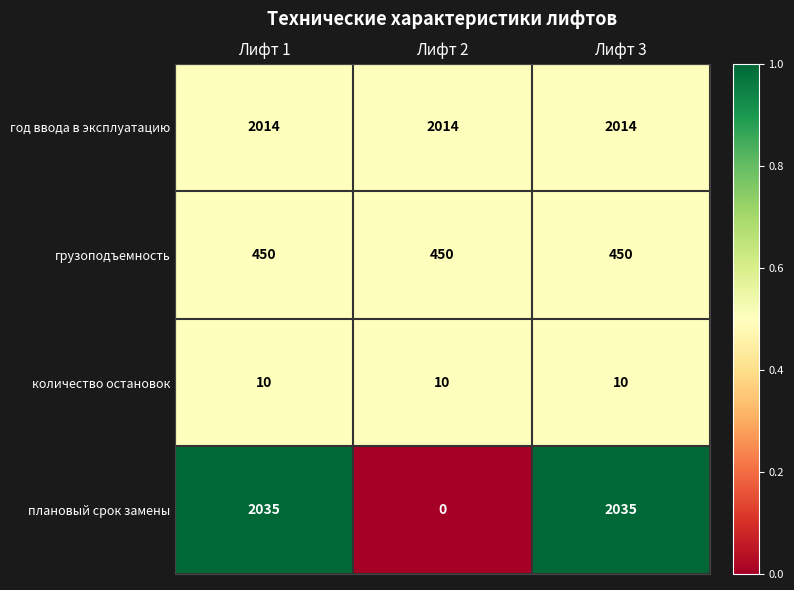

What is the spread (max minus min) of values at Лифт 3?

2025